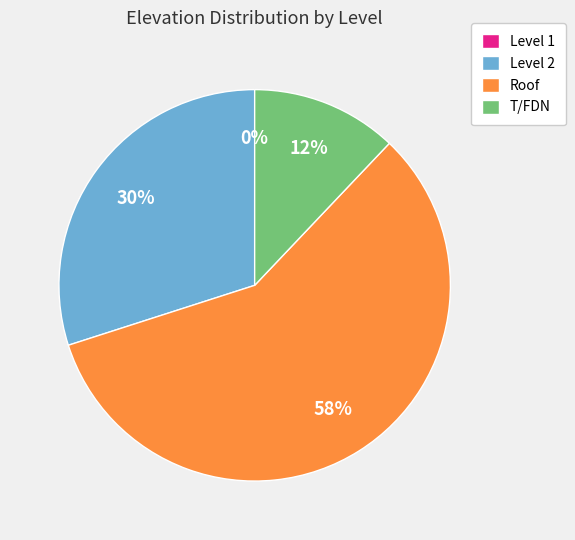

Is it true that Level 1 is 0% of the pie?

True